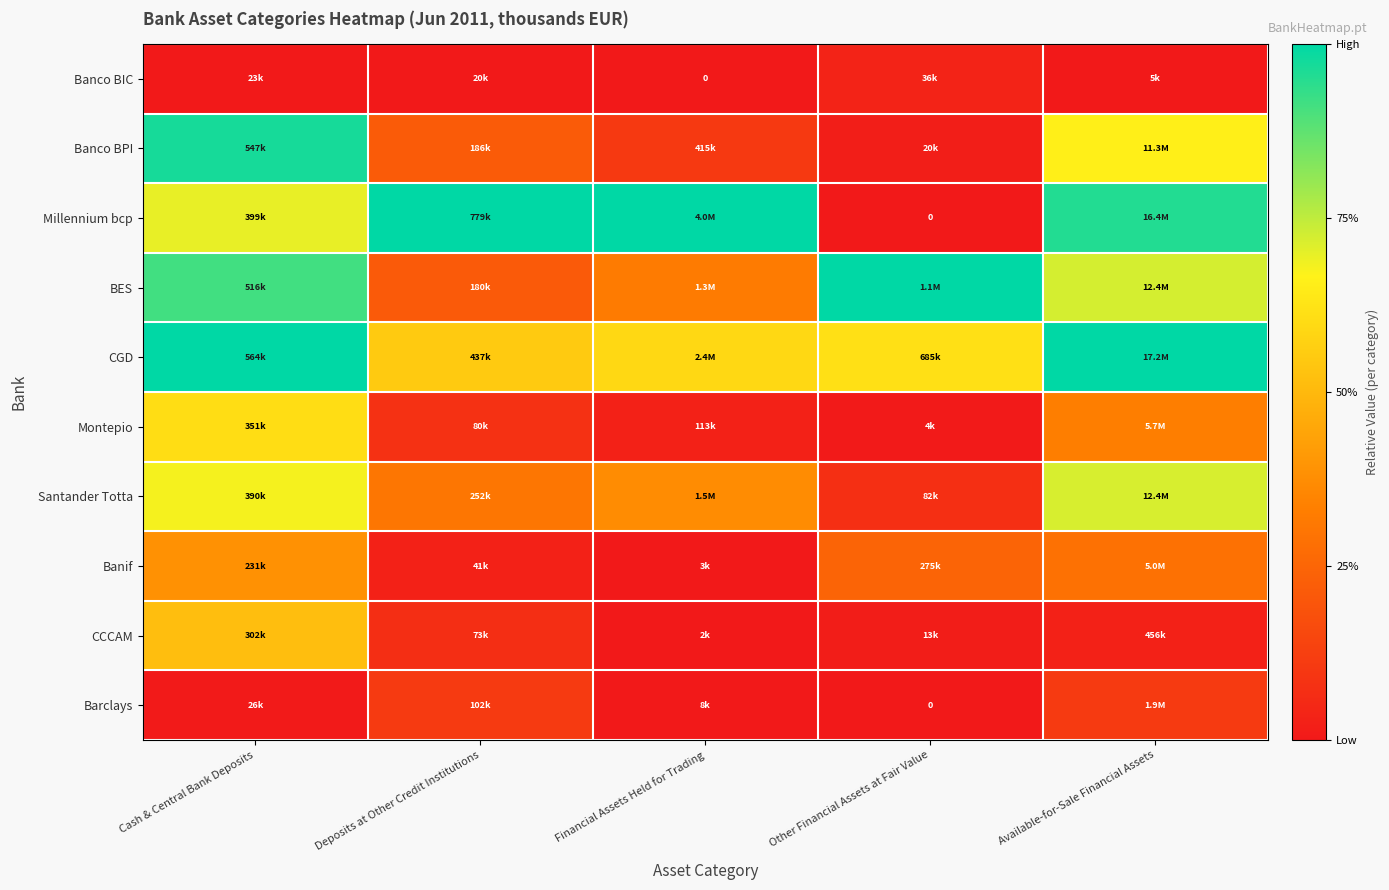

Where is Santander Totta nearest to the value 0?

Other Financial Assets at Fair Value